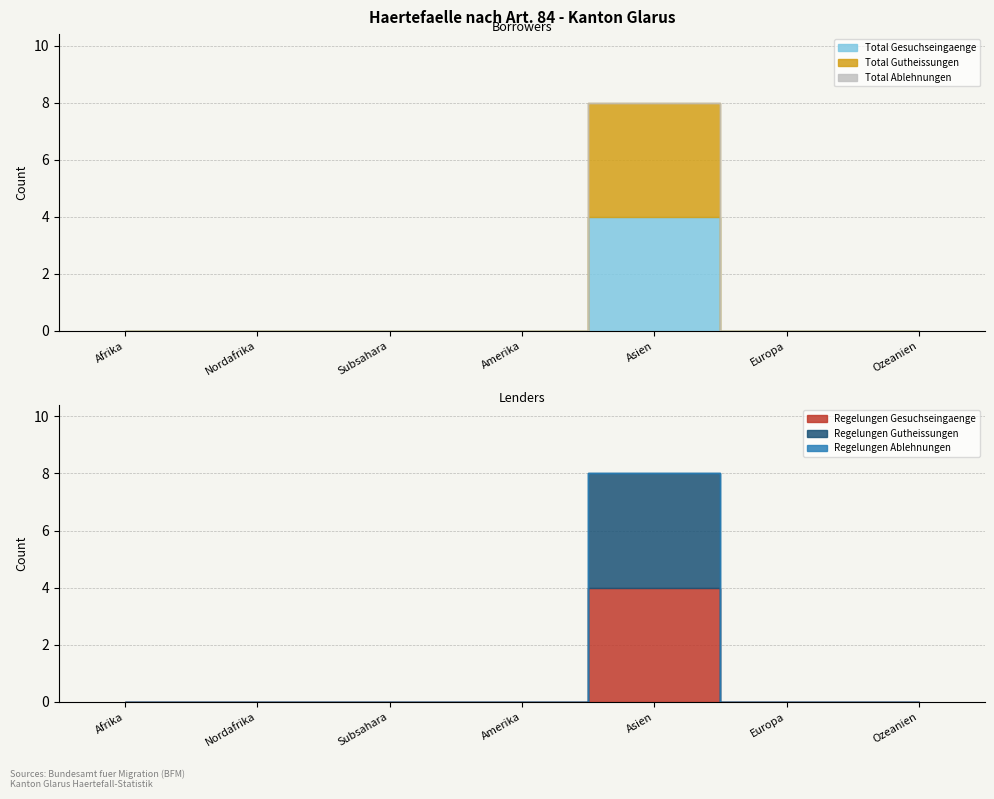

What position from the right is Subsahara?

5